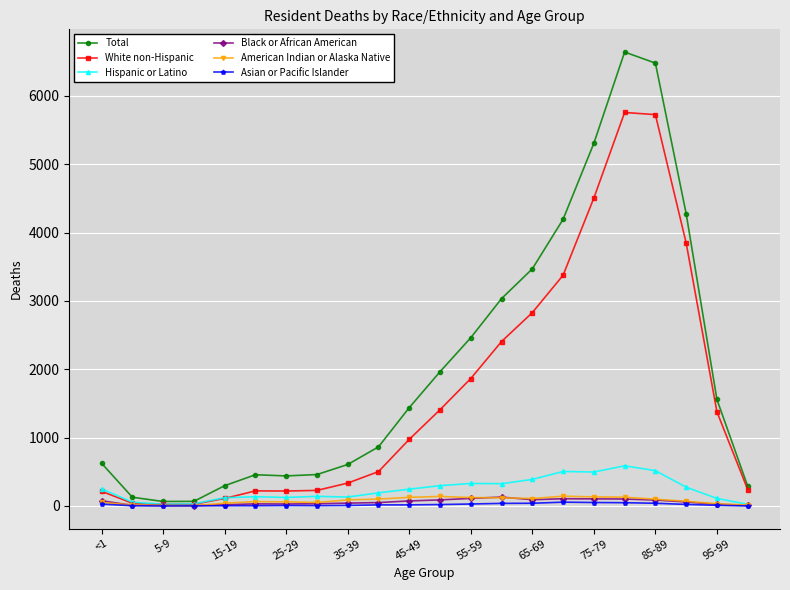

True or false: Black or African American has more than 0 interior local peaks.

True